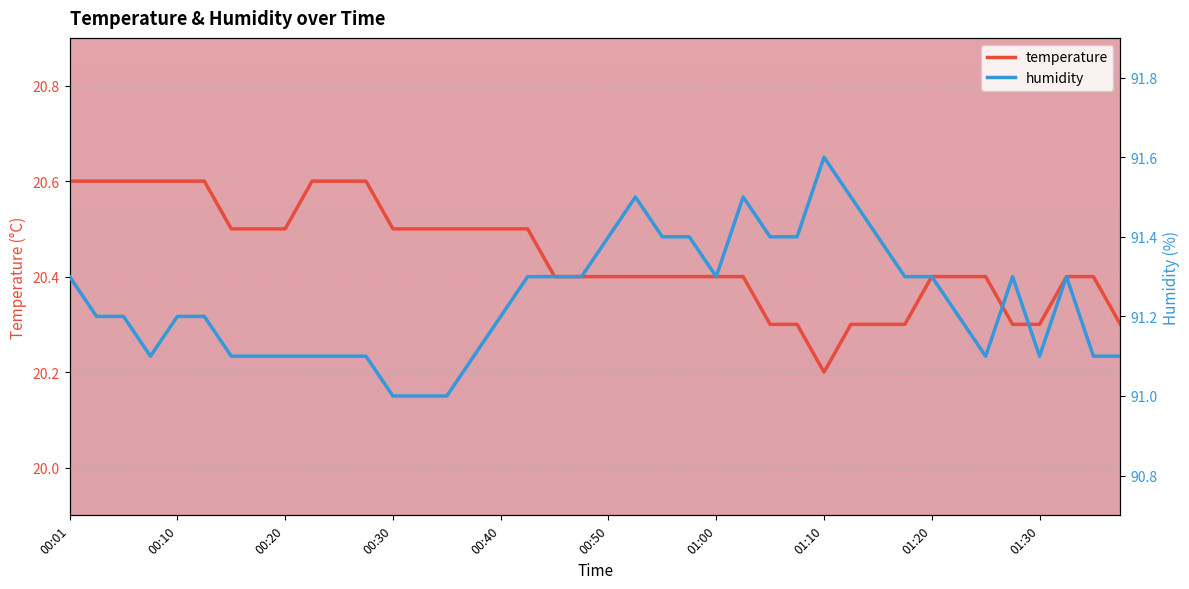

Is this an area chart (filled region under the line)?

No